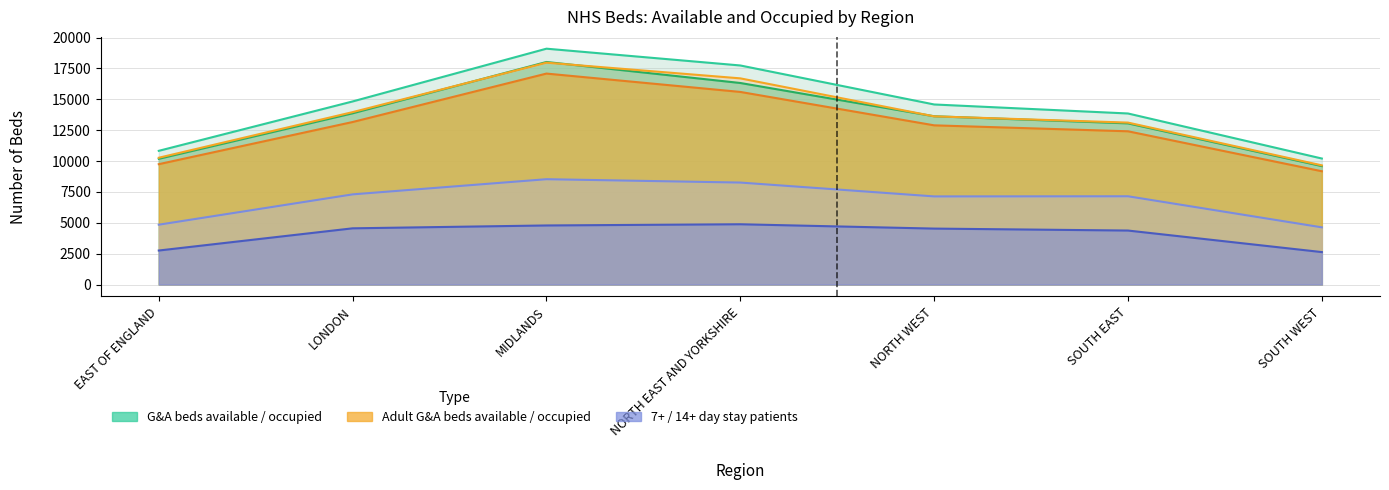

True or false: Adult G&A beds occupied and G&A beds available intersect in this chart.

False